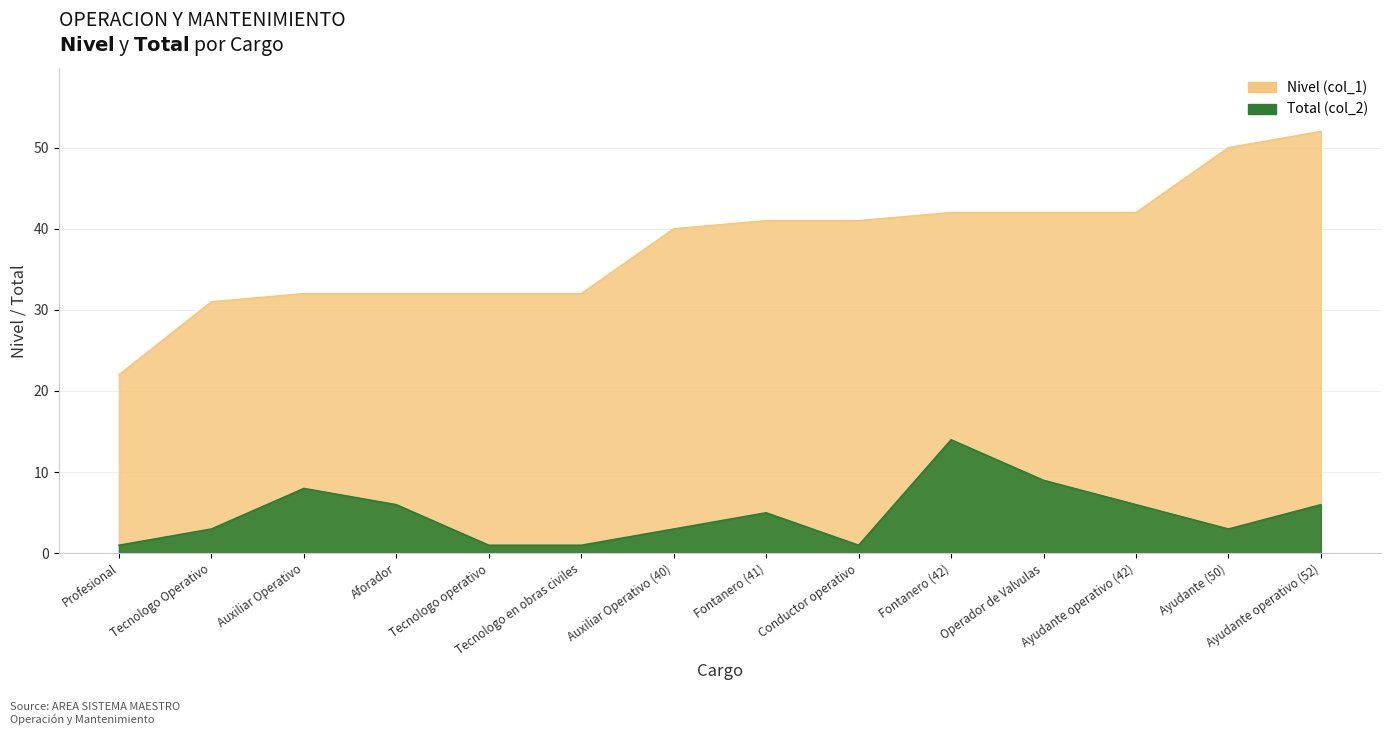

Where is Nivel (col_1) nearest to the value 37?

Auxiliar Operativo (40)